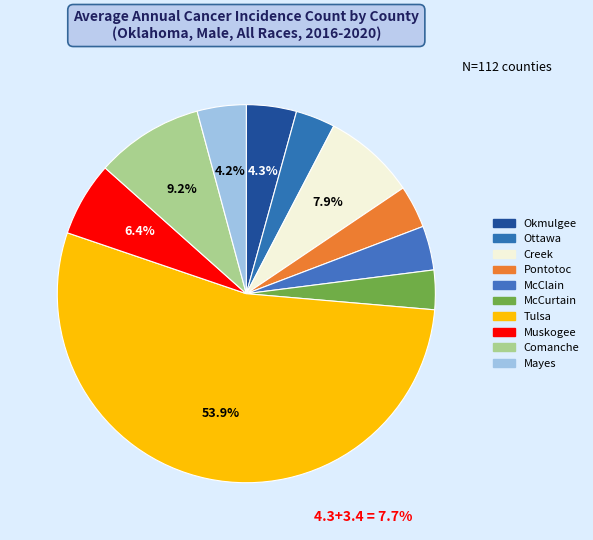

Which slice is the largest?

Tulsa